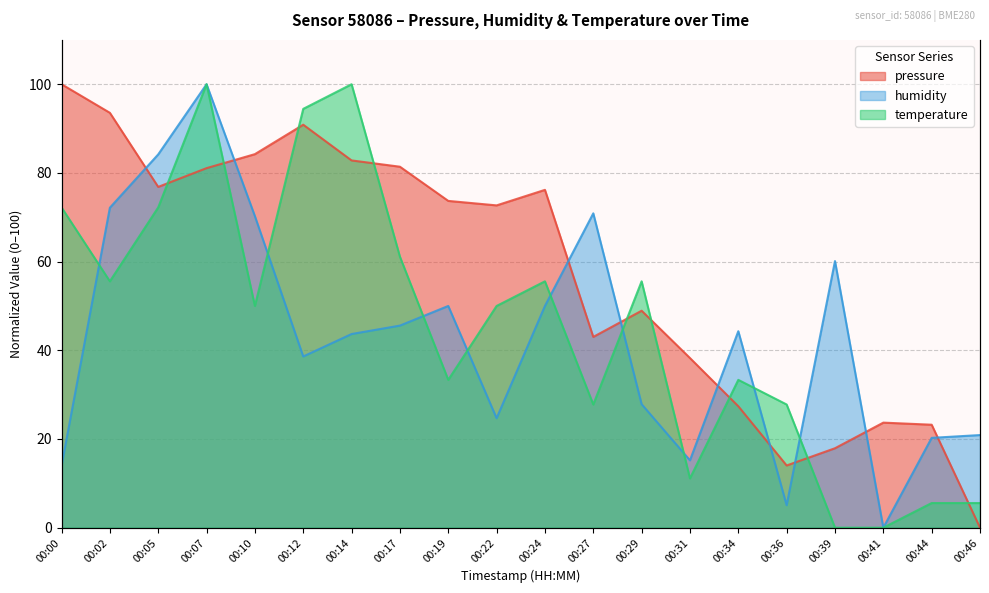

How many times do humidity and temperature cross each other?

9